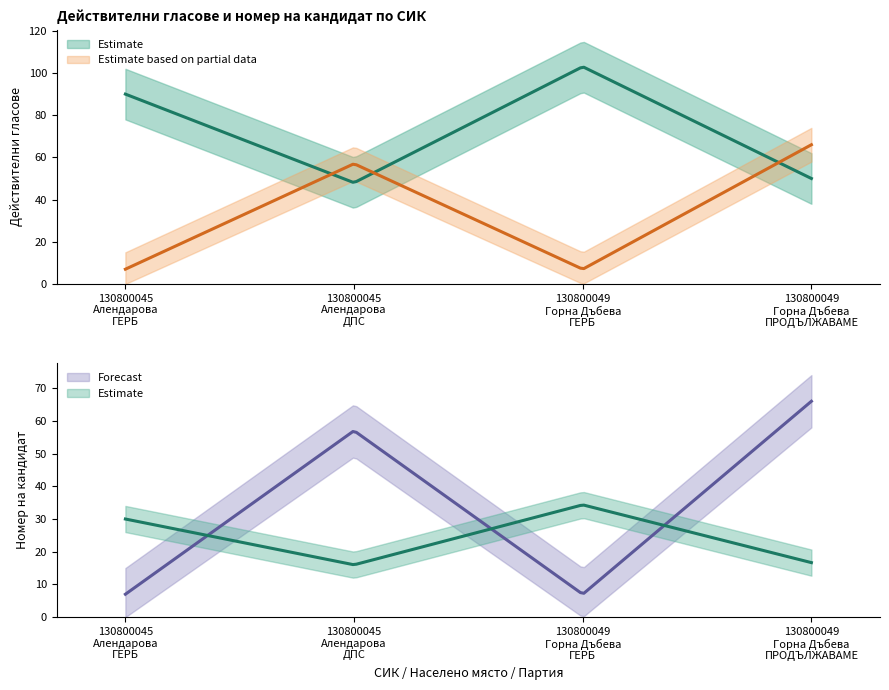

Which series ends up on top after the final intersection of Номер на кандидат and Действителни гласове?

Номер на кандидат